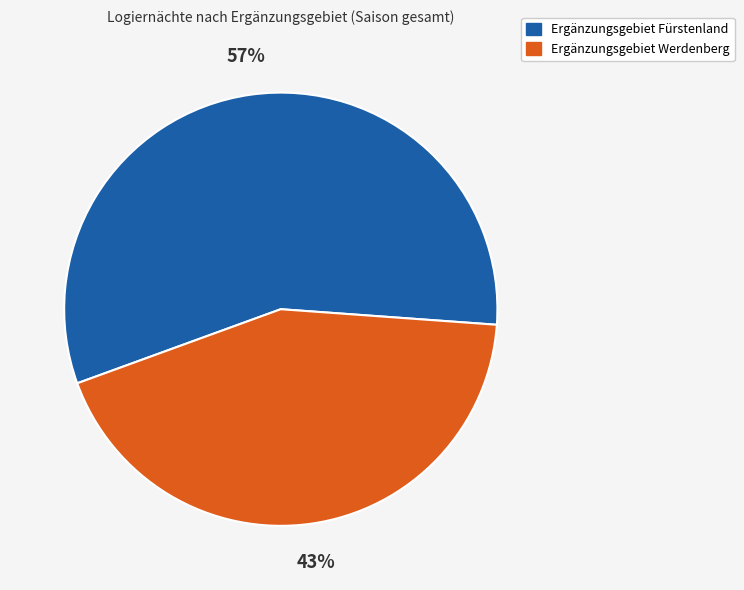

Which category has the biggest portion of the pie?

Ergänzungsgebiet Fürstenland